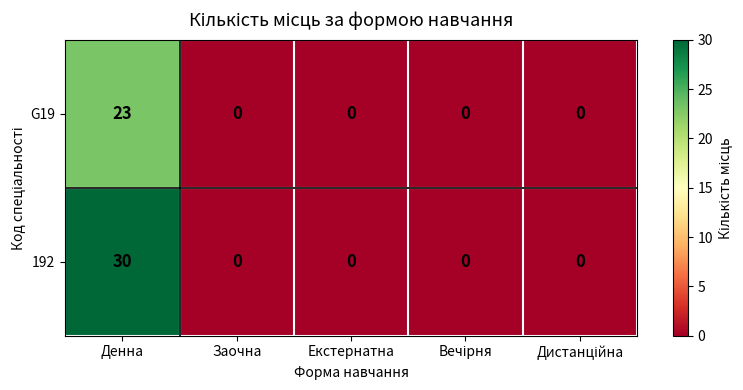

The value of G19 at Денна is 23. True or false?

True